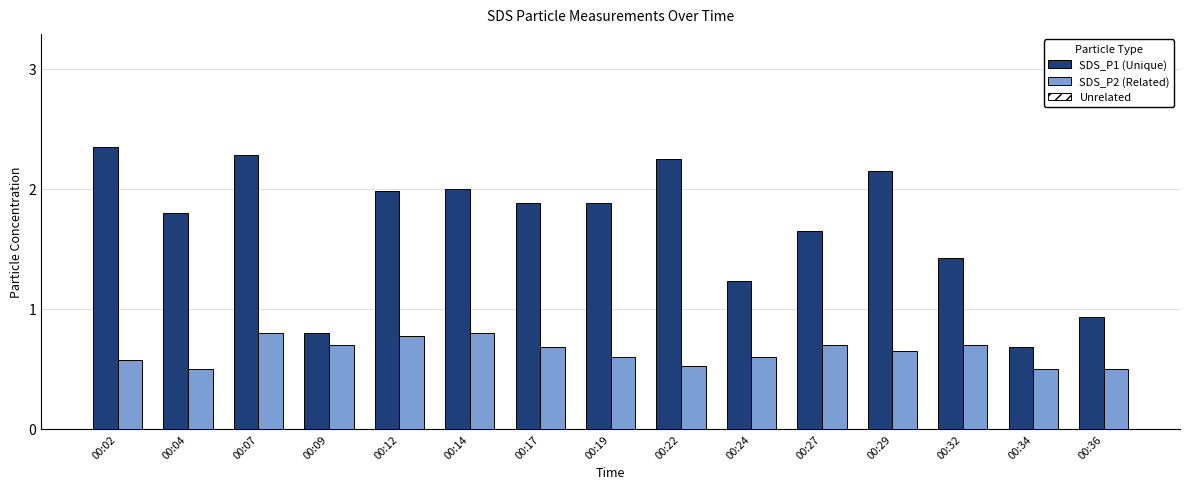

What is the highest value of the SDS_P2 (Related) series?

0.8